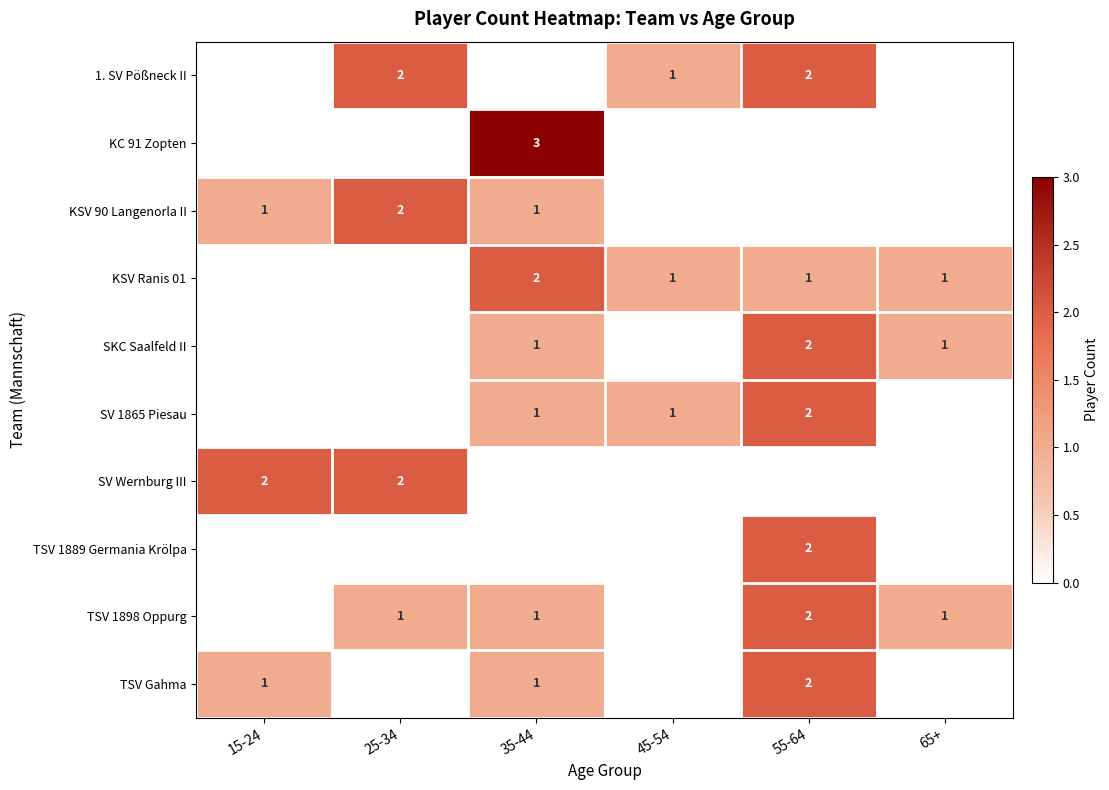

Is it true that TSV 1898 Oppurg equals 0 at 35-44?

False